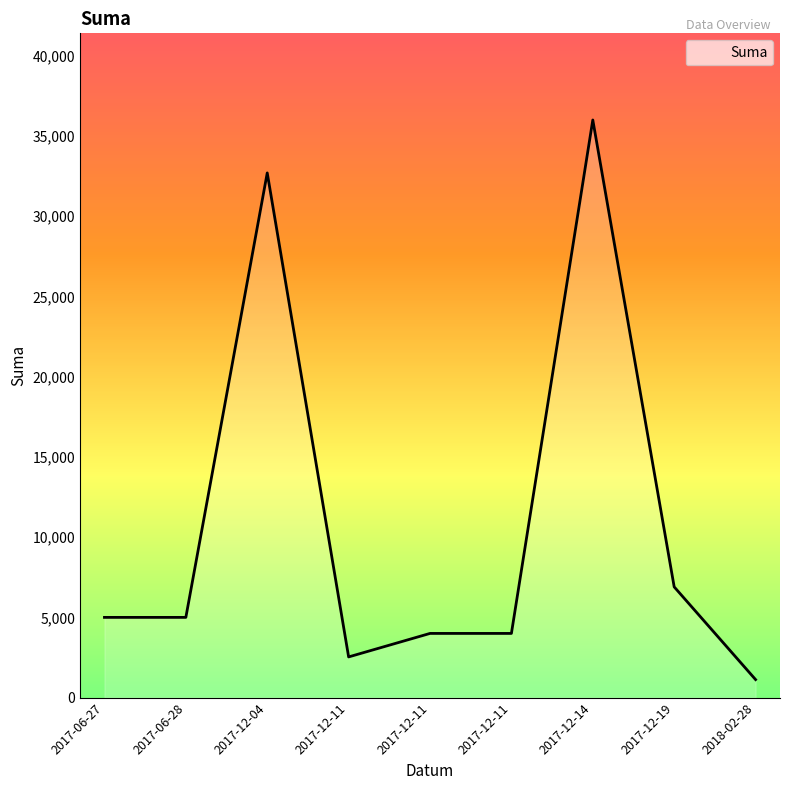

How many lines are shown in the chart?

1